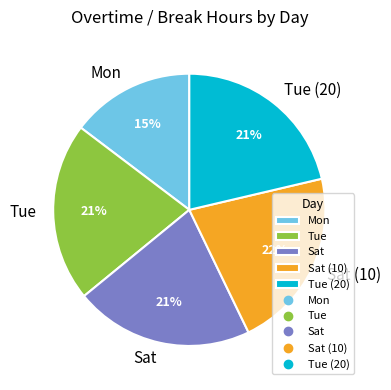

Between Mon and Sat, which is larger?

Sat